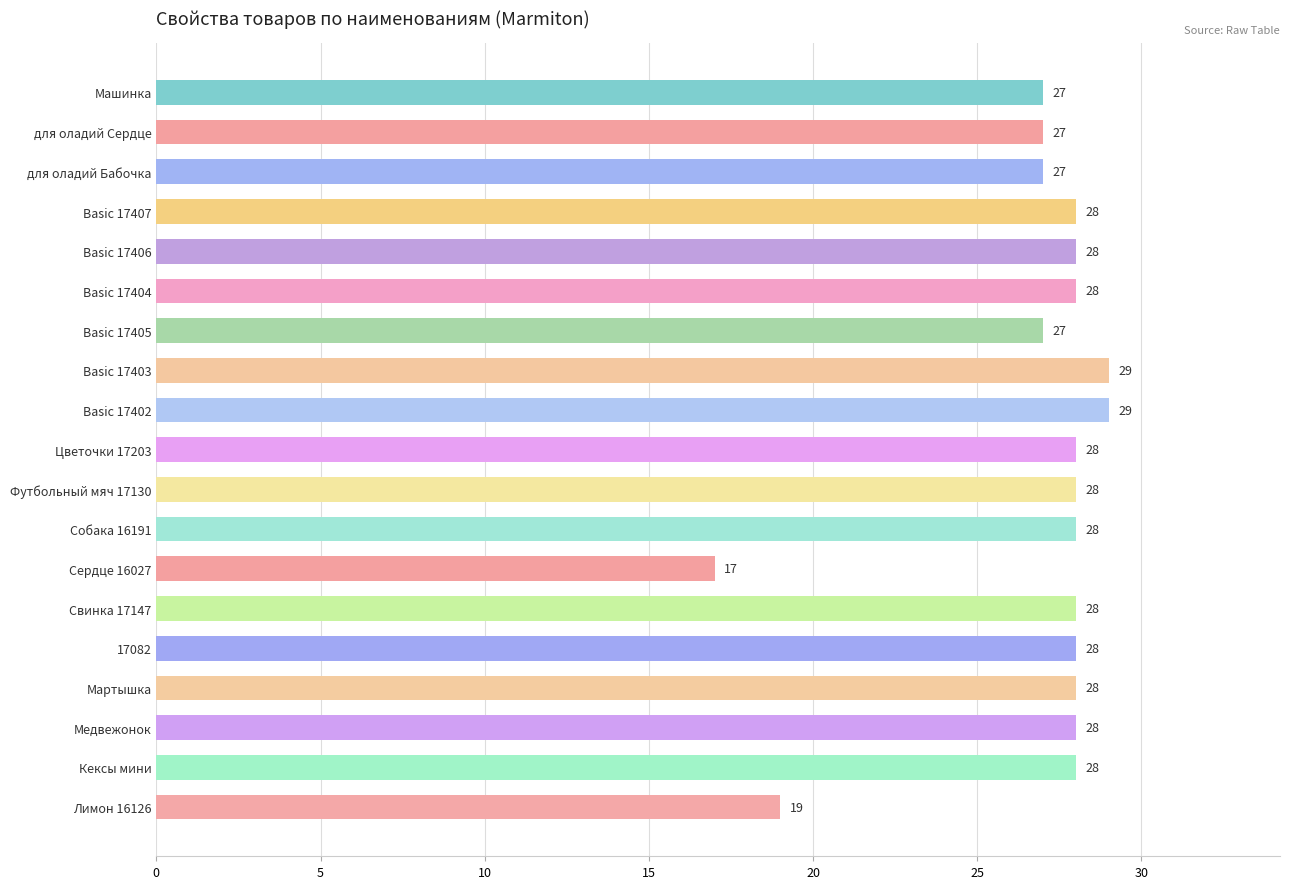

The chart shows a value of 6 at Медвежонок. True or false?

False